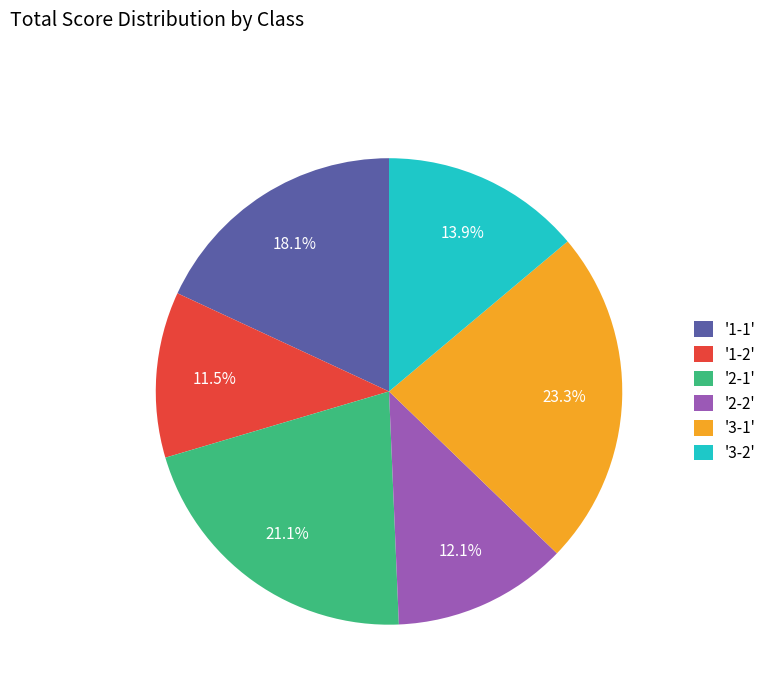

Combined, do '3-2' and '1-2' account for over 50%?

No